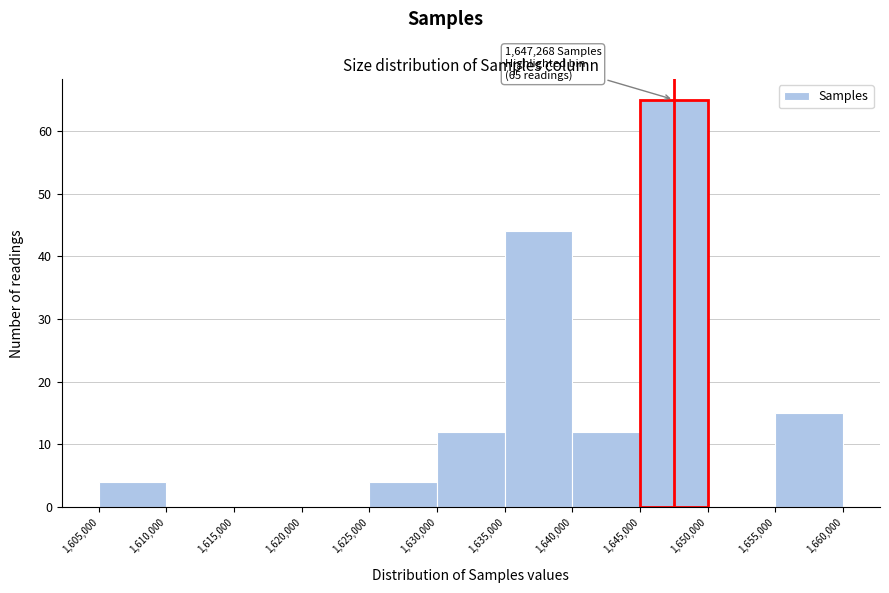

Which range on the x-axis has the tallest bar?

1,645,000 to 1,650,000